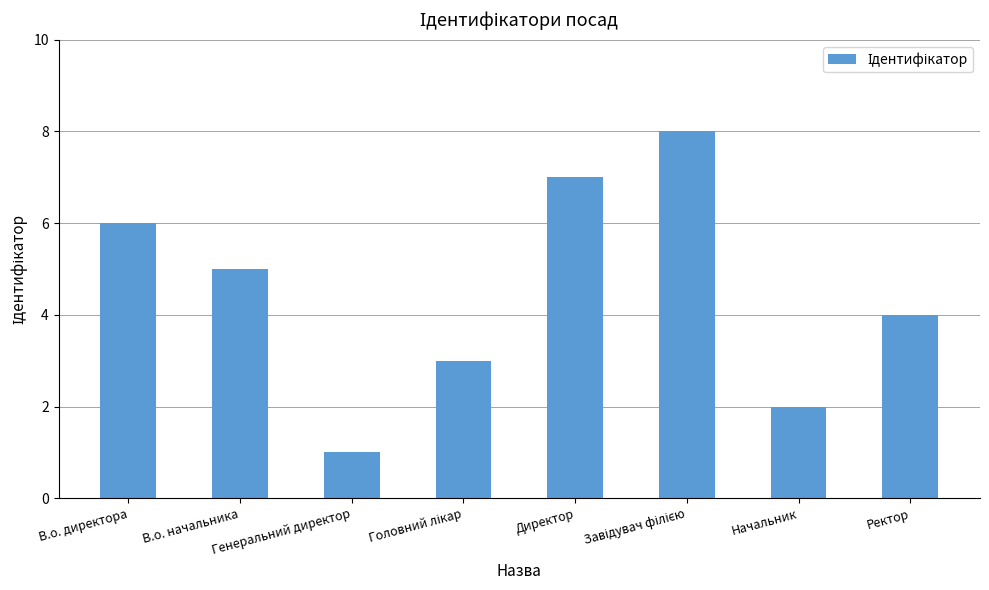

What is the sum of all values?

36